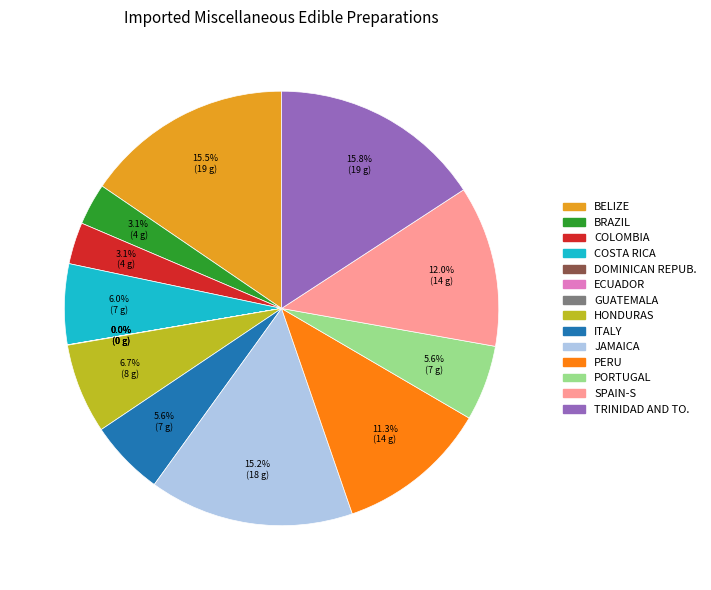

Approximately how many times larger is the value at PERU compared to PORTUGAL?

2.0